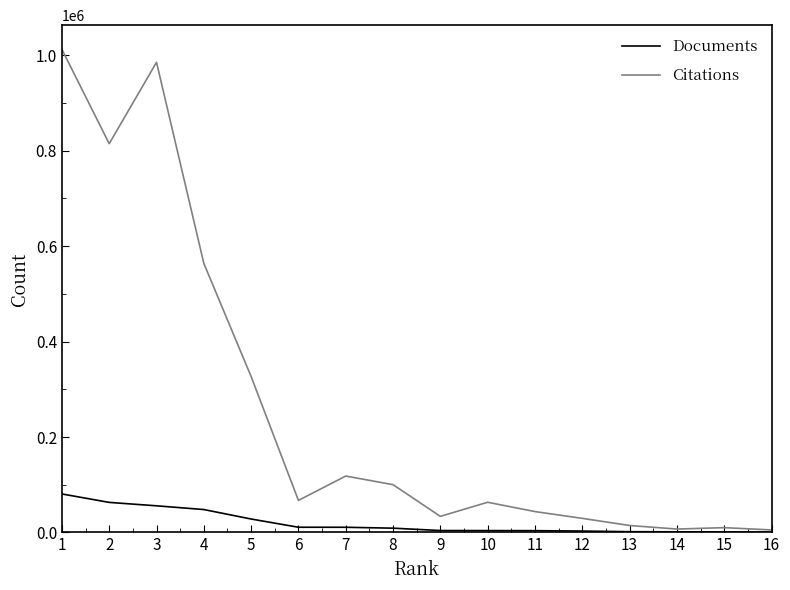

At 1, list the series in order from largest to smallest.

Citations, Documents